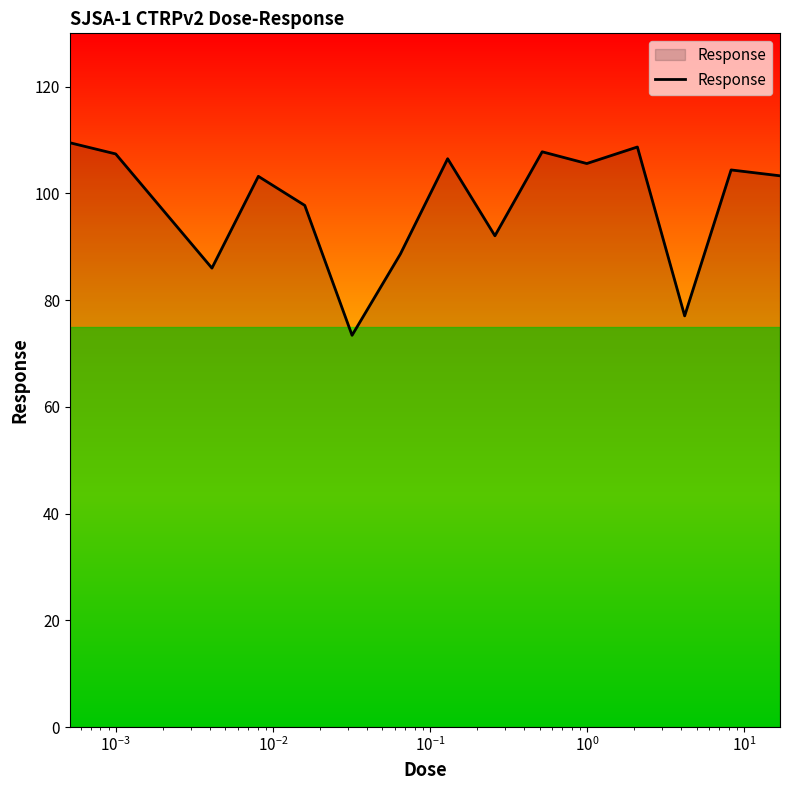

What is the difference between the maximum and minimum values?

36.1